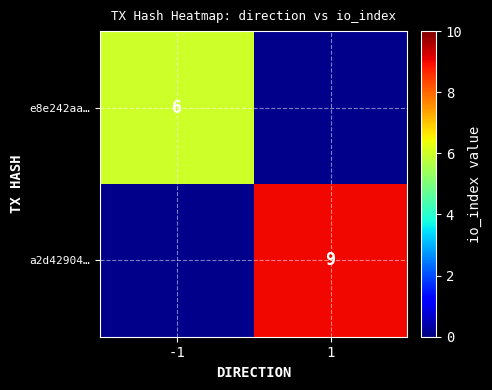

True or false: a2d42904… has a value of 9 at 1.

True